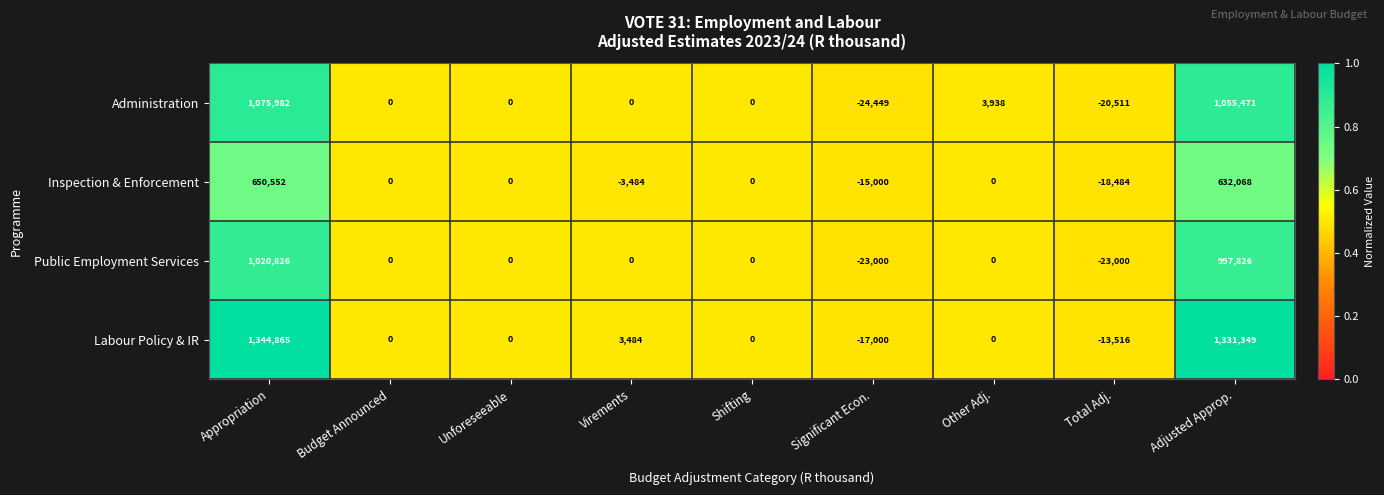

Is it true that Labour Policy & IR equals -11574 at Significant Econ.?

False